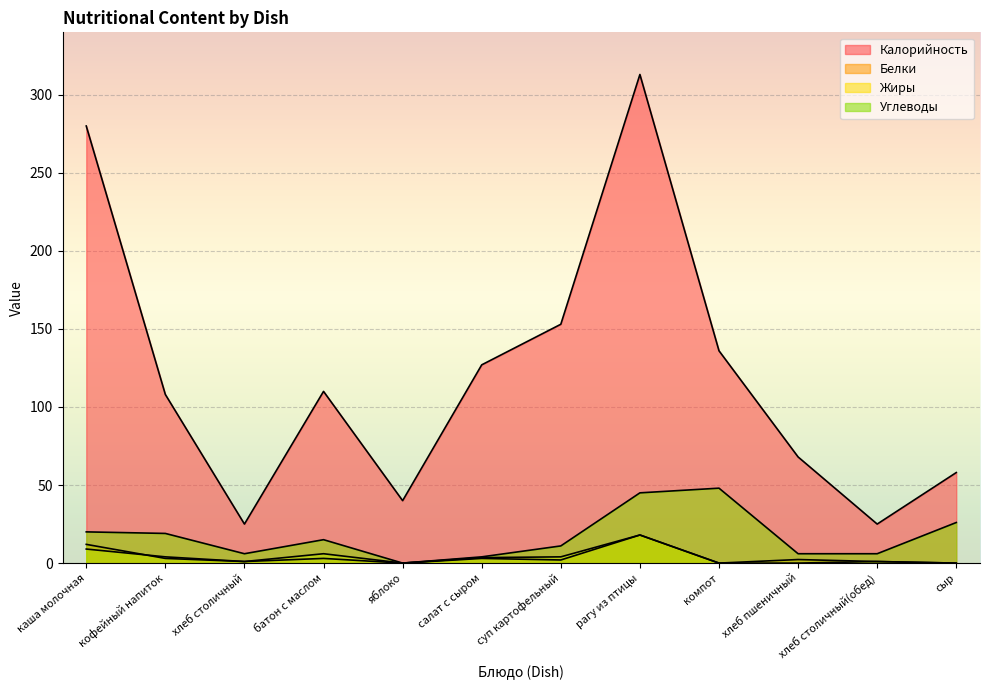

True or false: Углеводы has a value of 38.6 at сыр.

False